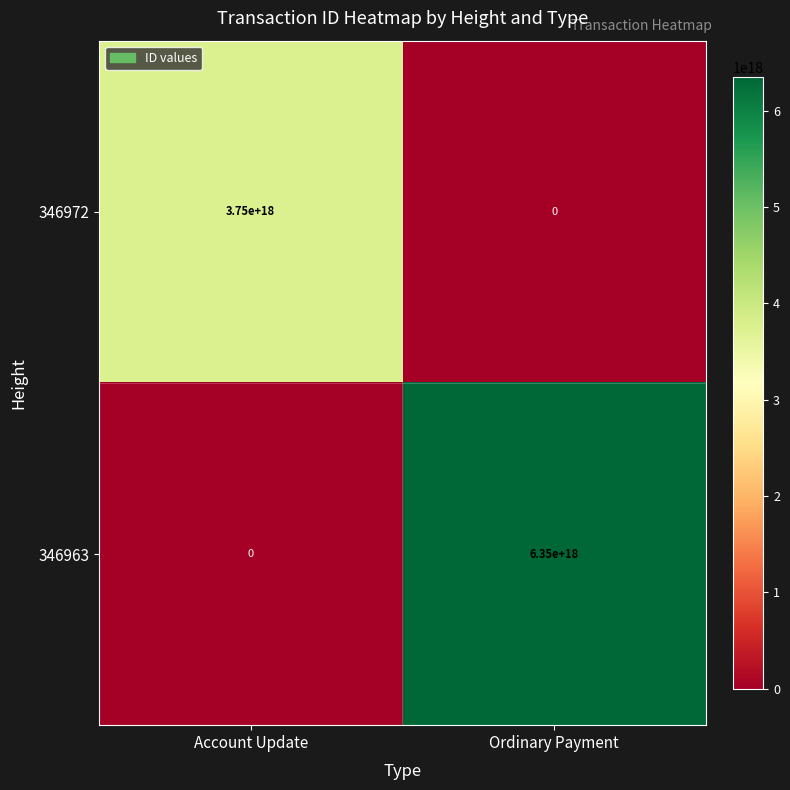

Which series changed the most between Account Update and Ordinary Payment?

346963